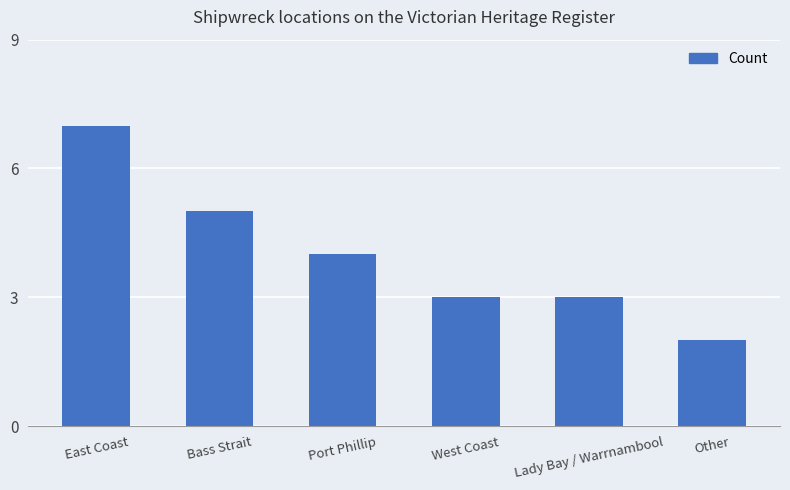

What is the ratio of the value at Port Phillip to the value at East Coast?

0.6